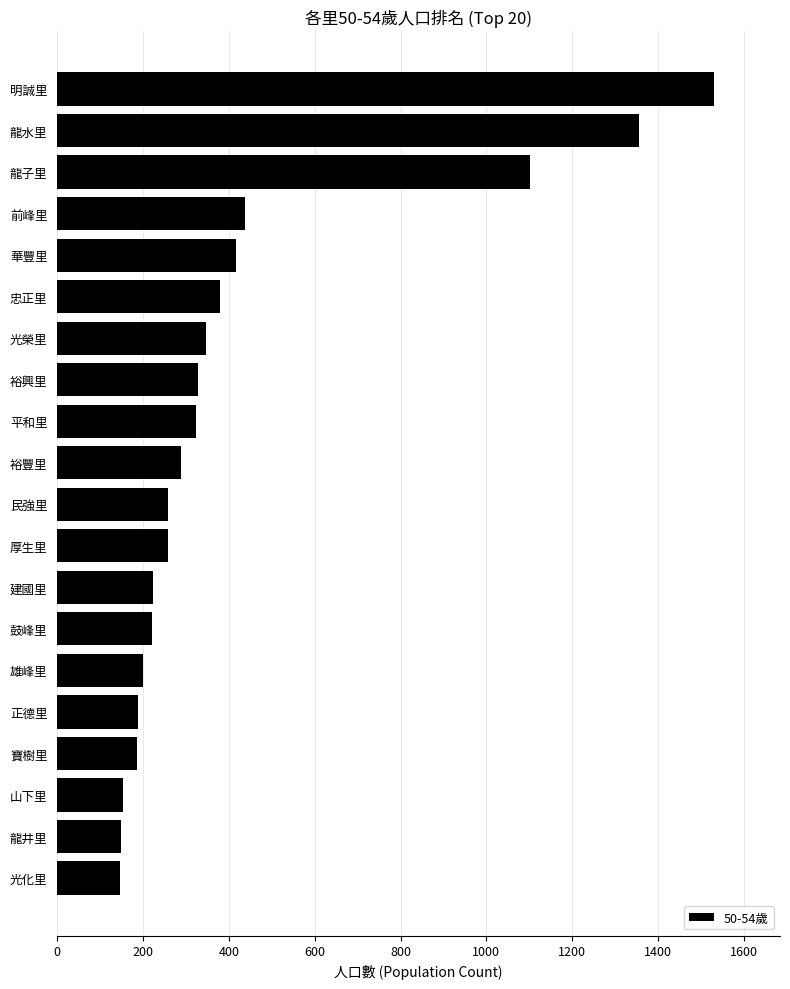

Approximately how many times larger is the value at 建國里 compared to 山下里?

1.5